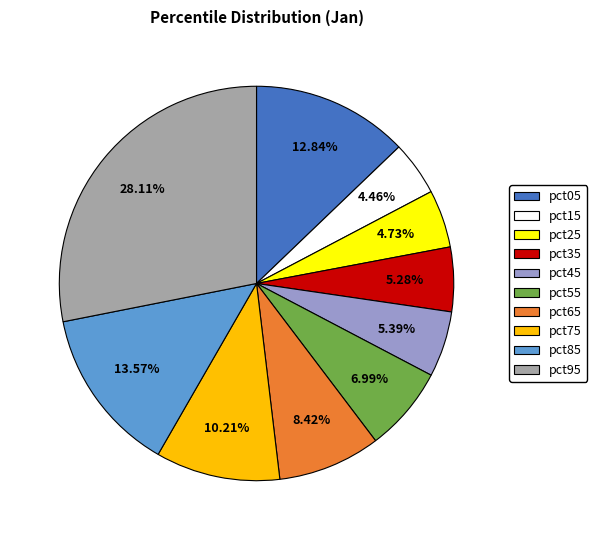

Which has a higher value, pct05 or pct85?

pct85